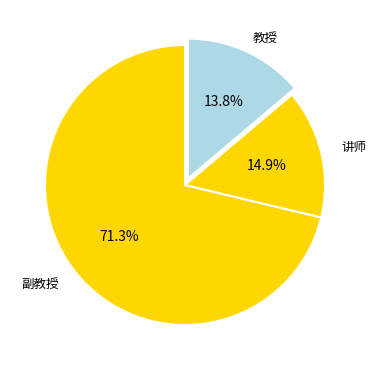

Which slice is the largest?

副教授